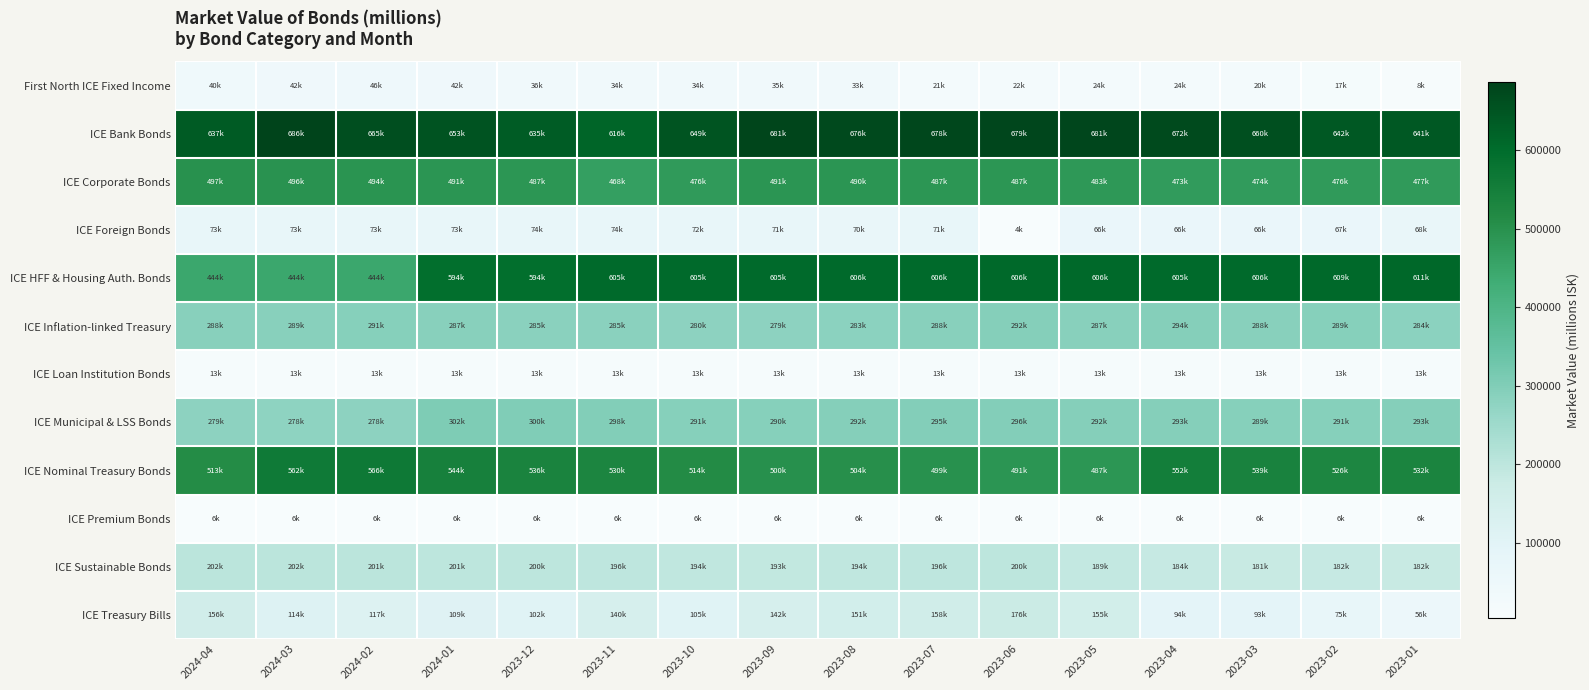

Reading right to left, extract all data points from this chart.

First North ICE Fixed Income: 2023-01=8375.0	2023-02=16855.0	2023-03=20025.0	2023-04=24426.0	2023-05=24311.0	2023-06=21721.0	2023-07=21270.0	2023-08=33489.0	2023-09=35157.0	2023-10=33921.0	2023-11=33860.0	2023-12=35816.5	2024-01=42215.9	2024-02=46127.8	2024-03=42292.5	2024-04=40279.8
ICE Bank Bonds: 2023-01=641496.0	2023-02=642063.0	2023-03=660278.0	2023-04=671934.0	2023-05=680542.0	2023-06=679398.0	2023-07=677908.0	2023-08=675681.0	2023-09=681407.0	2023-10=649429.0	2023-11=615585.0	2023-12=634814.8	2024-01=653287.3	2024-02=664778.5	2024-03=686363.5	2024-04=636696.6
ICE Corporate Bonds: 2023-01=476620.0	2023-02=476175.0	2023-03=473800.0	2023-04=473026.0	2023-05=482786.0	2023-06=487137.0	2023-07=486538.0	2023-08=489961.0	2023-09=490889.0	2023-10=476261.0	2023-11=467574.0	2023-12=487450.5	2024-01=490601.4	2024-02=493725.9	2024-03=495901.2	2024-04=497138.7
ICE Foreign Bonds: 2023-01=67814.0	2023-02=67412.0	2023-03=65603.0	2023-04=65910.0	2023-05=66226.0	2023-06=3645.0	2023-07=70574.0	2023-08=69601.0	2023-09=70826.0	2023-10=72025.0	2023-11=73684.0	2023-12=73603.5	2024-01=72510.0	2024-02=73009.4	2024-03=73260.9	2024-04=73454.0
ICE HFF & Housing Auth. Bonds: 2023-01=610662.0	2023-02=608859.0	2023-03=606204.0	2023-04=604789.0	2023-05=606492.0	2023-06=606471.0	2023-07=605948.0	2023-08=605943.0	2023-09=604792.0	2023-10=604781.0	2023-11=604783.0	2023-12=593846.9	2024-01=593903.6	2024-02=444238.0	2024-03=443866.2	2024-04=444237.6
ICE Inflation-linked Treasury: 2023-01=283595.0	2023-02=289453.0	2023-03=287999.0	2023-04=293821.0	2023-05=286907.0	2023-06=291850.0	2023-07=287692.0	2023-08=283183.0	2023-09=278904.0	2023-10=279642.0	2023-11=285262.0	2023-12=284950.9	2024-01=287165.8	2024-02=290667.3	2024-03=288786.0	2024-04=287976.6
ICE Loan Institution Bonds: 2023-01=12804.0	2023-02=12782.0	2023-03=12771.0	2023-04=12785.0	2023-05=12762.0	2023-06=12750.0	2023-07=12727.0	2023-08=12702.0	2023-09=12694.0	2023-10=12708.0	2023-11=12683.0	2023-12=12672.5	2024-01=12649.2	2024-02=12624.5	2024-03=12616.7	2024-04=12630.2
ICE Municipal & LSS Bonds: 2023-01=293034.0	2023-02=291075.0	2023-03=289466.0	2023-04=292944.0	2023-05=291732.0	2023-06=296007.0	2023-07=295173.0	2023-08=292278.0	2023-09=289699.0	2023-10=290925.0	2023-11=297781.0	2023-12=300025.3	2024-01=302388.1	2024-02=278336.8	2024-03=277802.1	2024-04=279134.9
ICE Nominal Treasury Bonds: 2023-01=532424.0	2023-02=526385.0	2023-03=539407.0	2023-04=552225.0	2023-05=486831.0	2023-06=491491.0	2023-07=499151.0	2023-08=504341.0	2023-09=500341.0	2023-10=514386.0	2023-11=529866.0	2023-12=536226.1	2024-01=544044.3	2024-02=566143.3	2024-03=561608.5	2024-04=512692.6
ICE Premium Bonds: 2023-01=5926.0	2023-02=5944.0	2023-03=5978.0	2023-04=5996.0	2023-05=6014.0	2023-06=6048.0	2023-07=6066.0	2023-08=6086.0	2023-09=6064.0	2023-10=6083.0	2023-11=6103.0	2023-12=6135.1	2024-01=6102.8	2024-02=6124.2	2024-03=6209.4	2024-04=6230.1
ICE Sustainable Bonds: 2023-01=181562.0	2023-02=182366.0	2023-03=180858.0	2023-04=183571.0	2023-05=189241.0	2023-06=200010.0	2023-07=196356.0	2023-08=194303.0	2023-09=192697.0	2023-10=194022.0	2023-11=195860.0	2023-12=199788.0	2024-01=200566.6	2024-02=201346.4	2024-03=202299.3	2024-04=201636.0
ICE Treasury Bills: 2023-01=55809.0	2023-02=75475.0	2023-03=92505.0	2023-04=93705.0	2023-05=155259.0	2023-06=176398.0	2023-07=158366.0	2023-08=151429.0	2023-09=141565.0	2023-10=105456.0	2023-11=139765.0	2023-12=102383.6	2024-01=109049.4	2024-02=116623.2	2024-03=113545.5	2024-04=155840.8